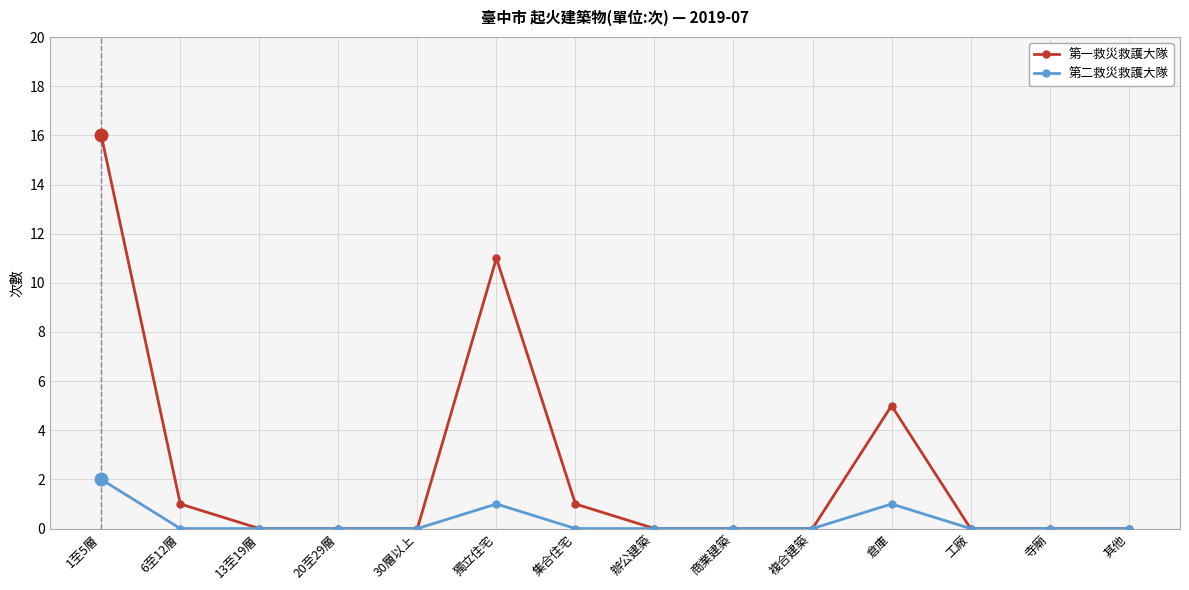

What is the difference between the highest and lowest values at 集合住宅?

1